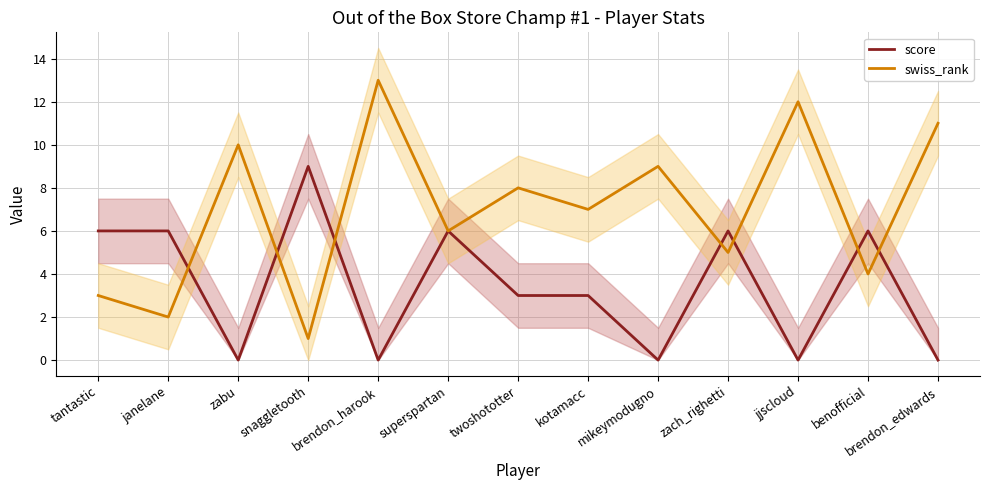

True or false: swiss_rank has a value of 4 at benofficial.

True